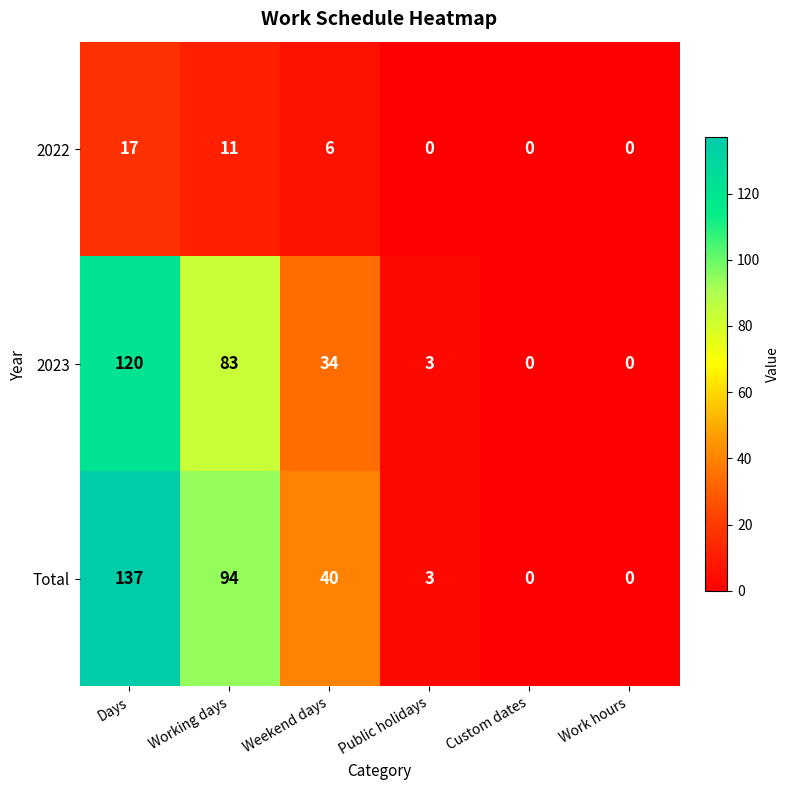

At which category is the sum across all series the highest?

Days